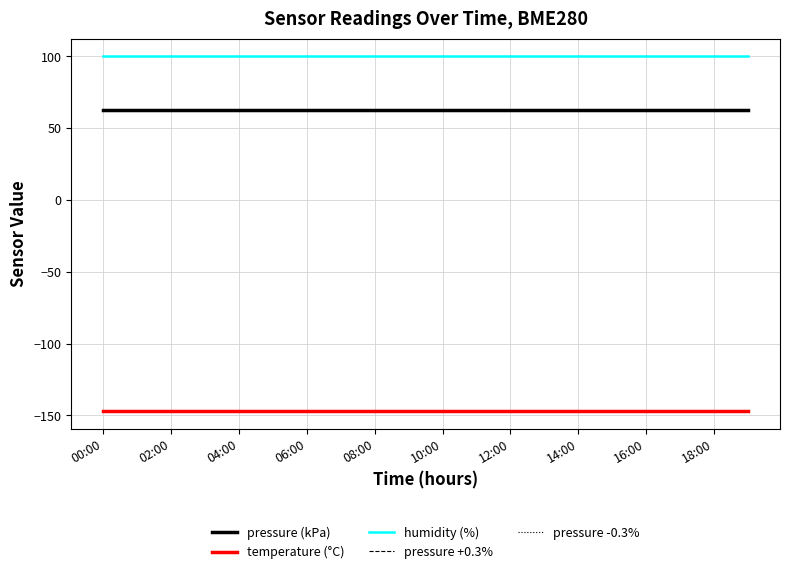

True or false: pressure +0.3% and pressure -0.3% cross at least once.

False